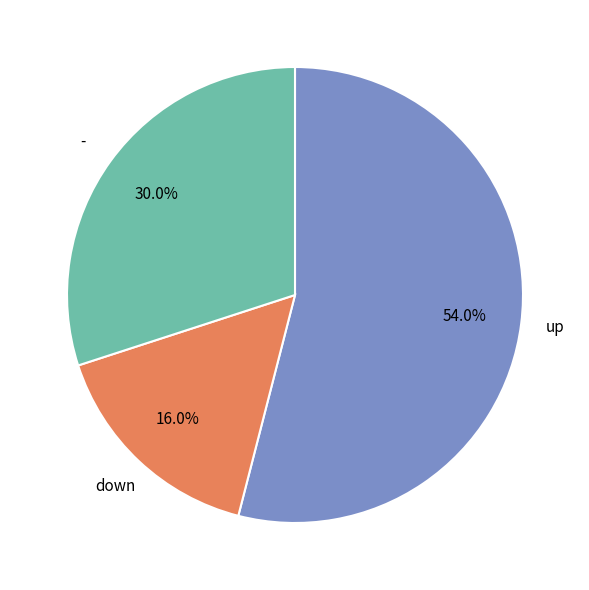

Which slice is the largest?

up